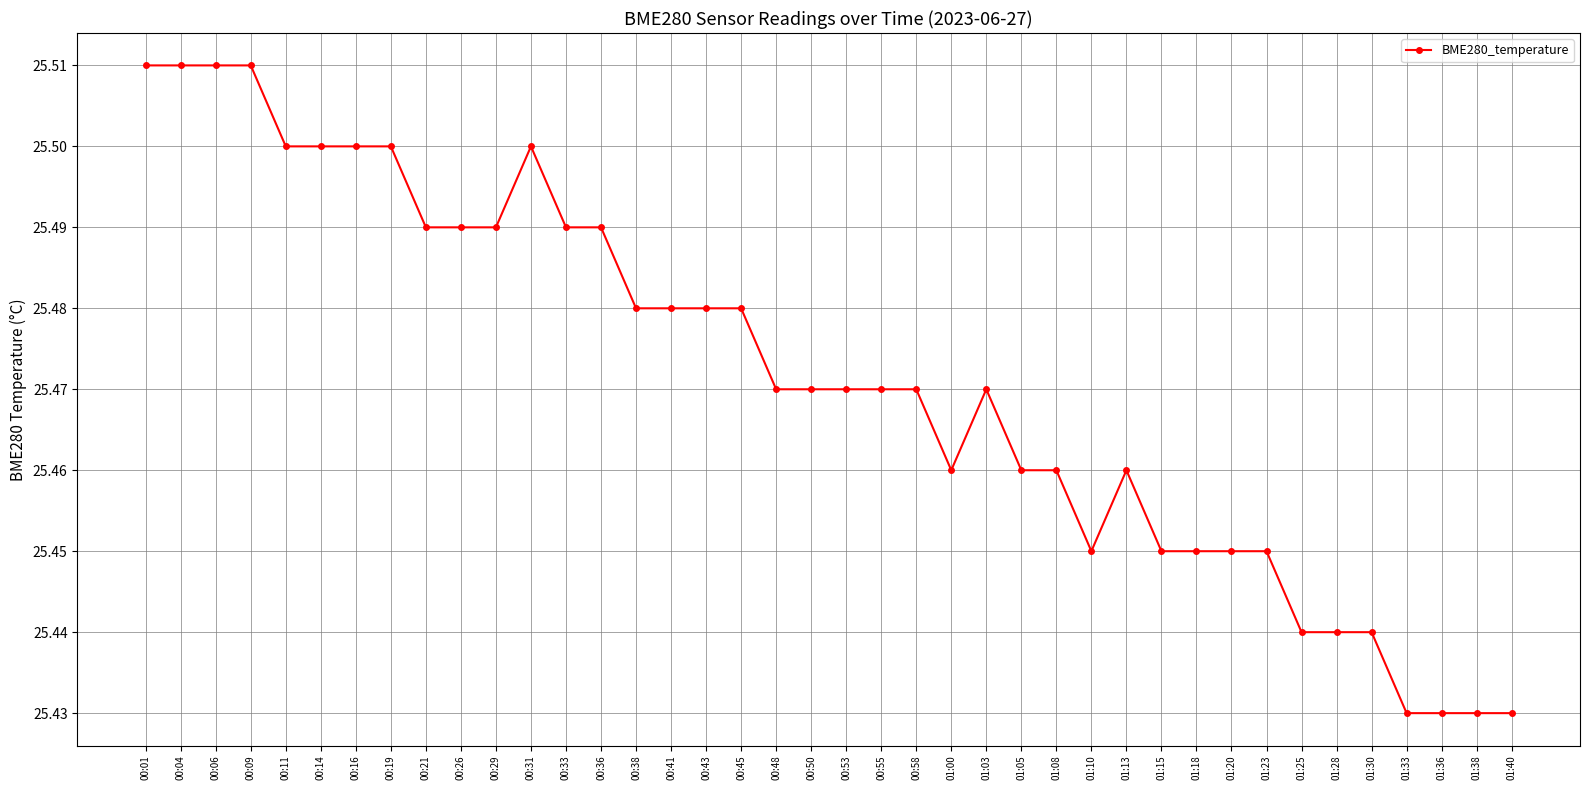

Count the values in the range 25 to 26.

40